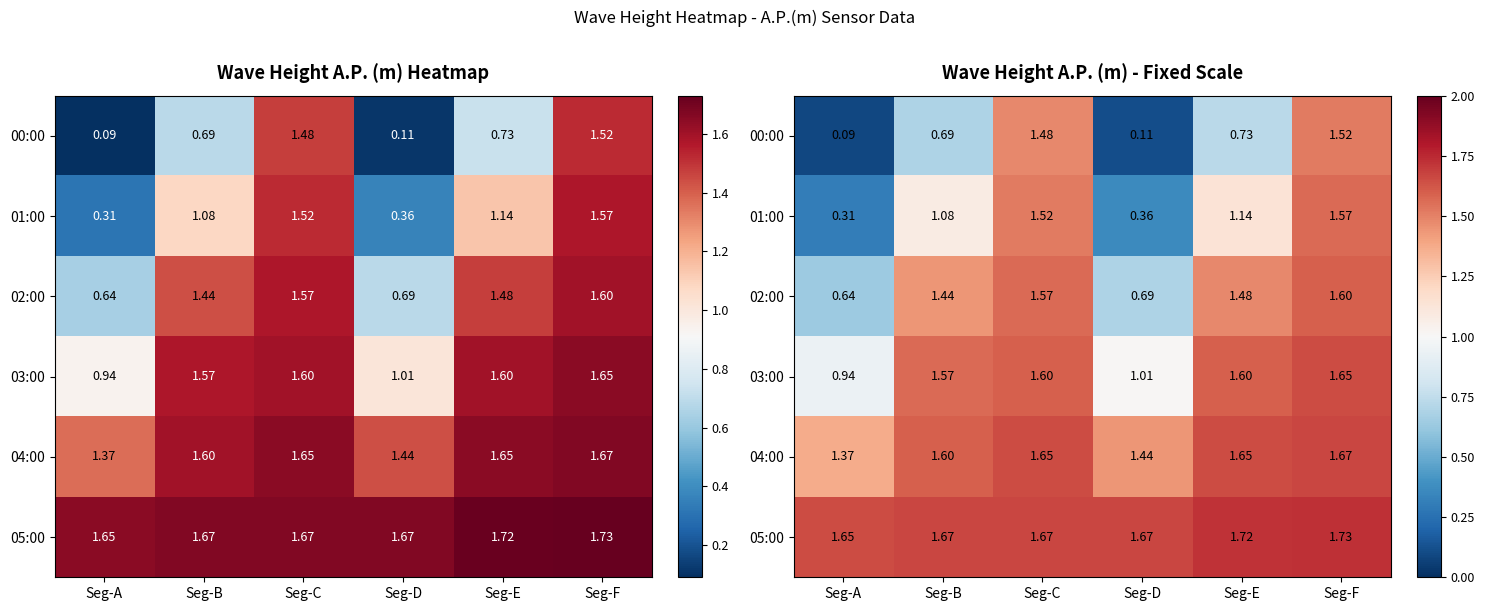

What is the maximum value for 00:00?

1.5